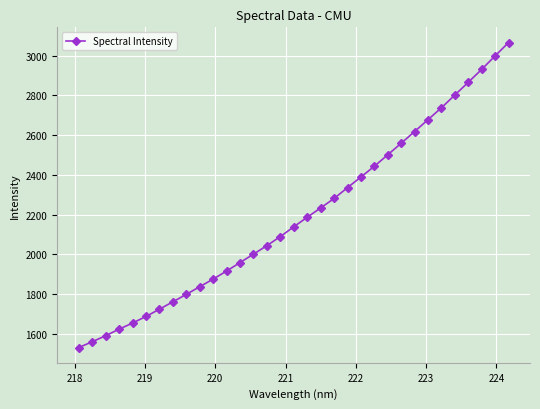

What is the greatest value displayed?

3065.8